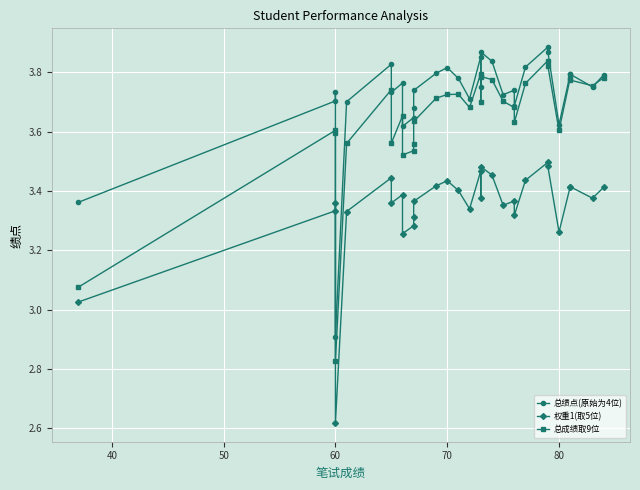

How many distinct data groups are displayed?

3